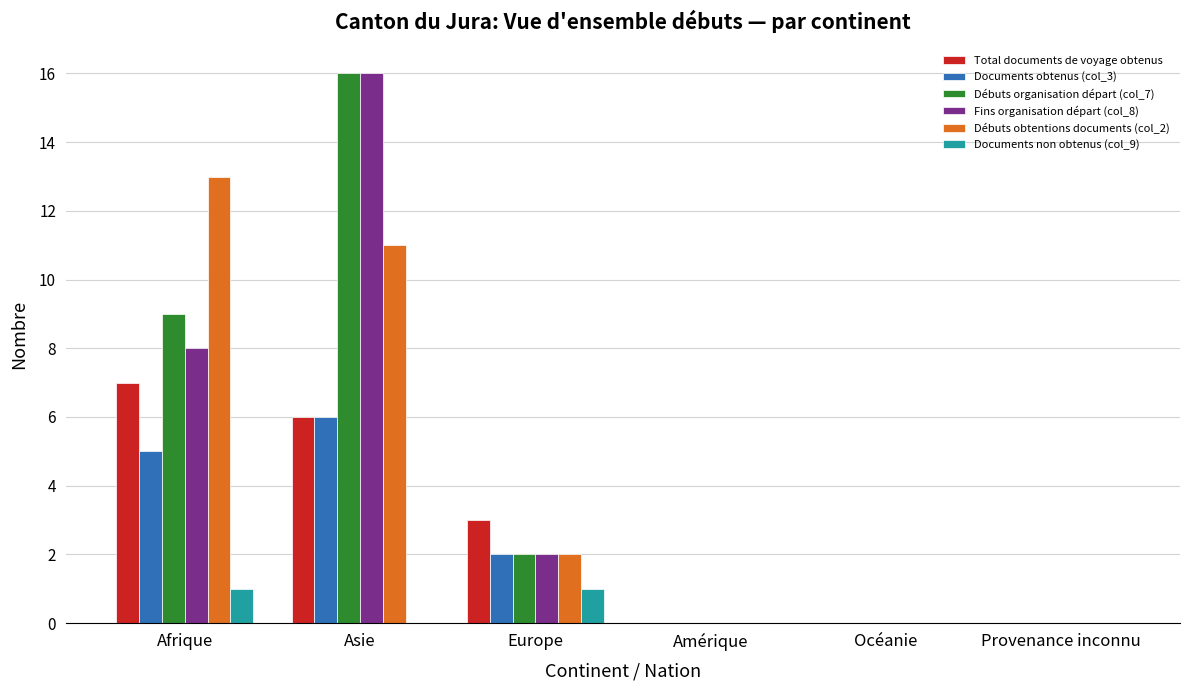

Is it true that Débuts organisation départ (col_7) equals 0 at Provenance inconnu?

True